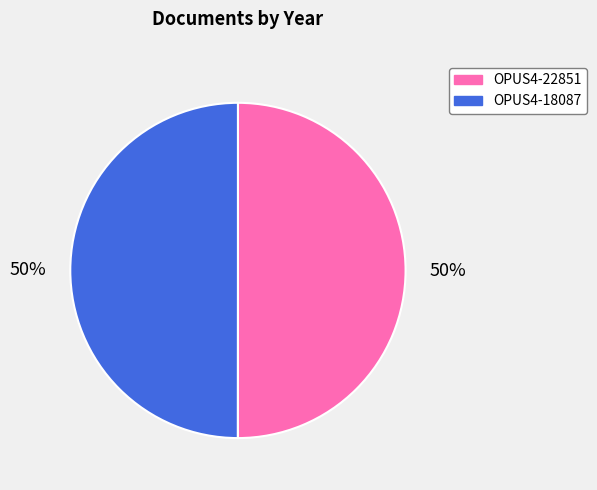

True or false: OPUS4-22851 accounts for 50% of the total.

True